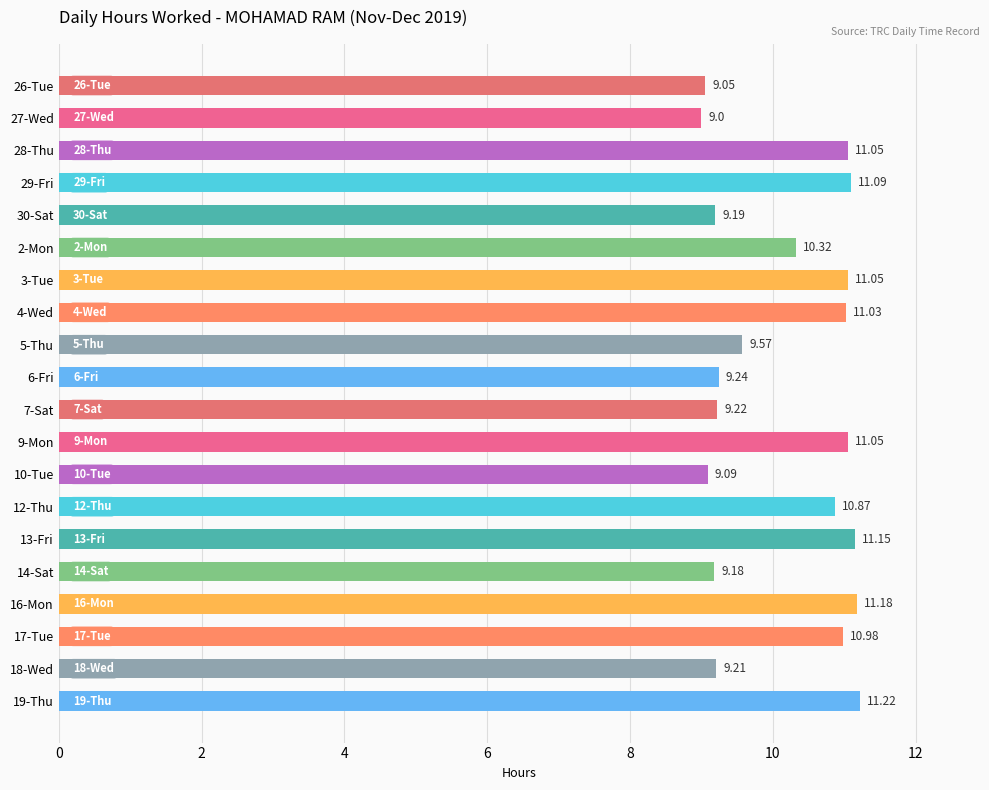

What is the ratio of the value at 10-Tue to the value at 19-Thu?

0.8